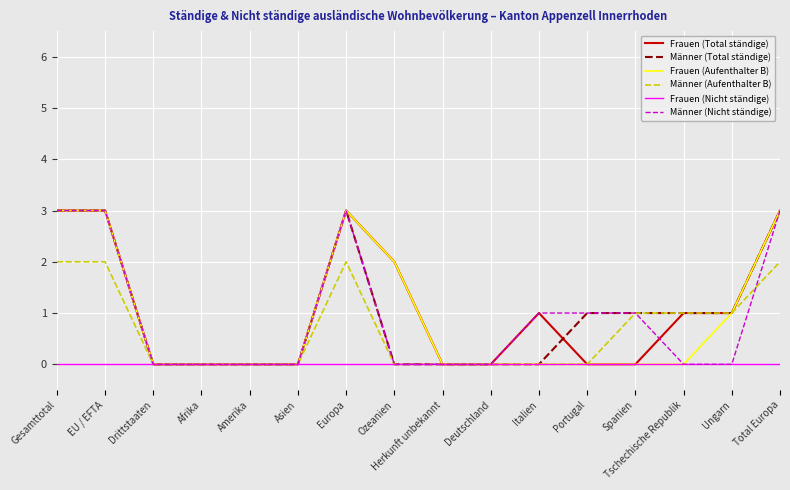

Is it true that Männer (Nicht ständige) equals 0 at Drittstaaten?

True